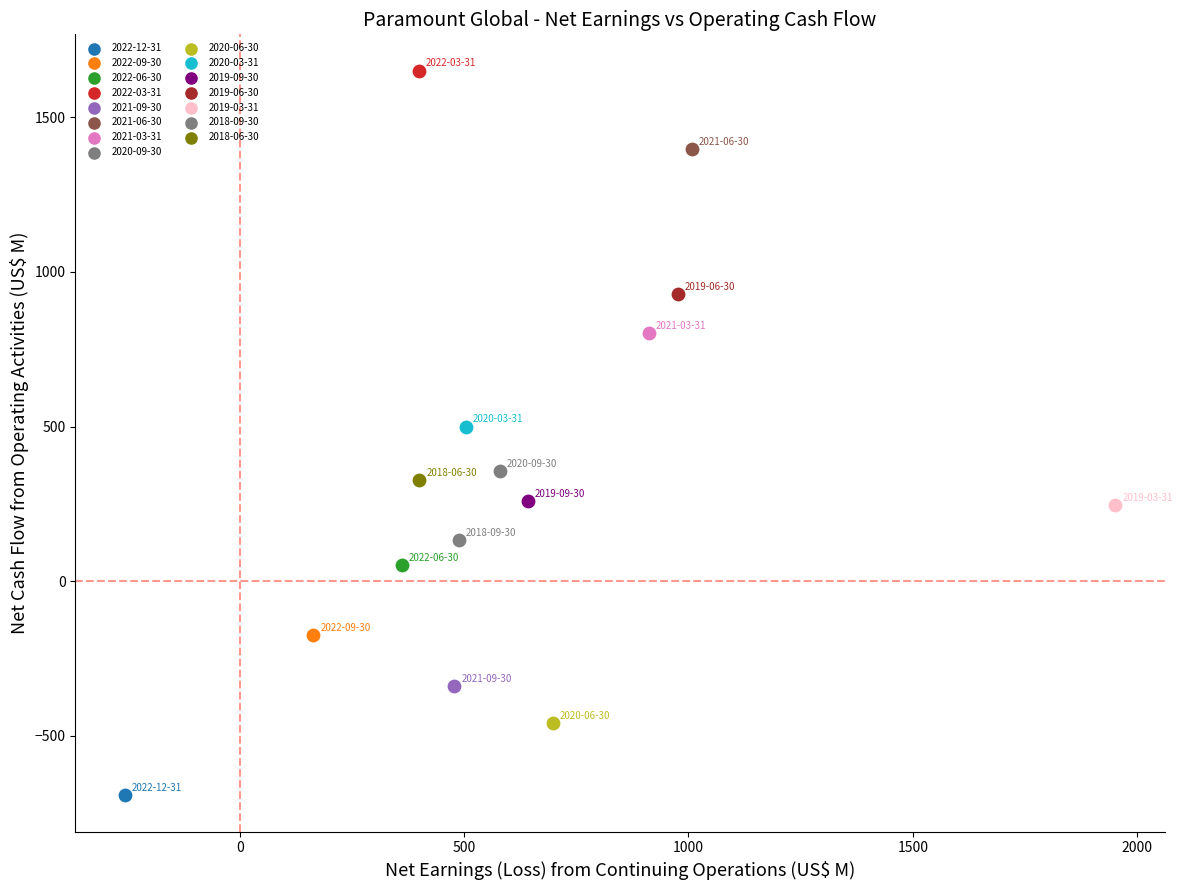

Which series reaches the minimum Y coordinate?

2022-12-31